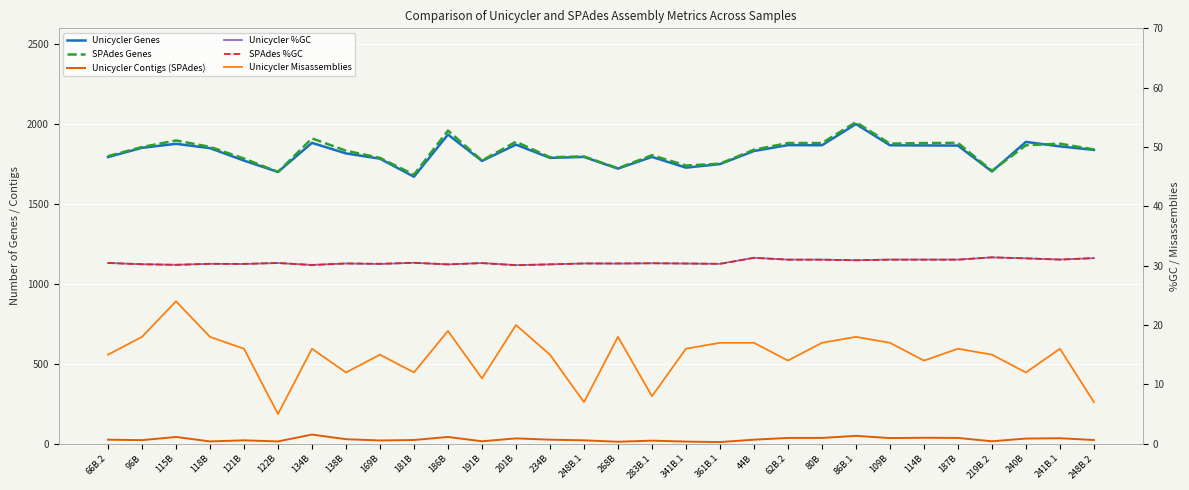

Read the Unicycler Misassemblies value at 248B.1.

7.0